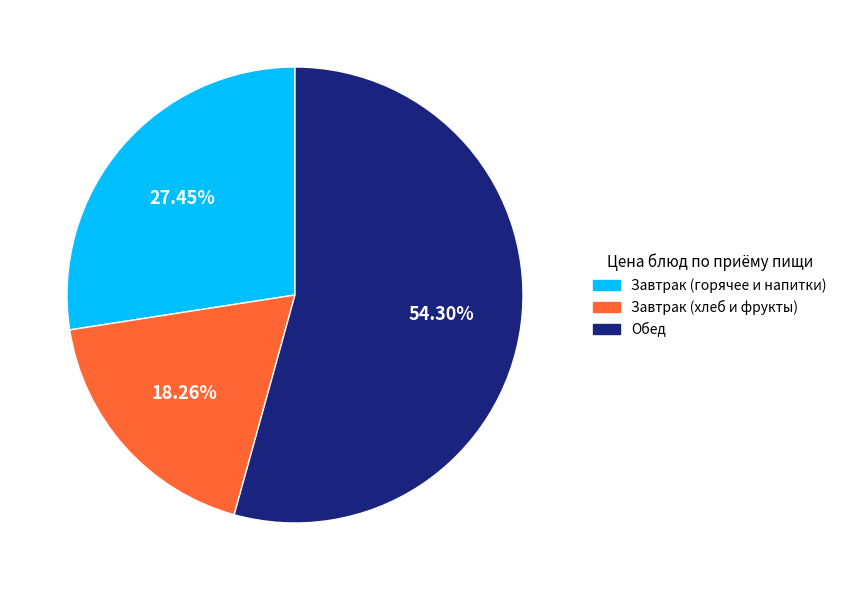

Is there any slice that represents more than half of the pie?

Yes